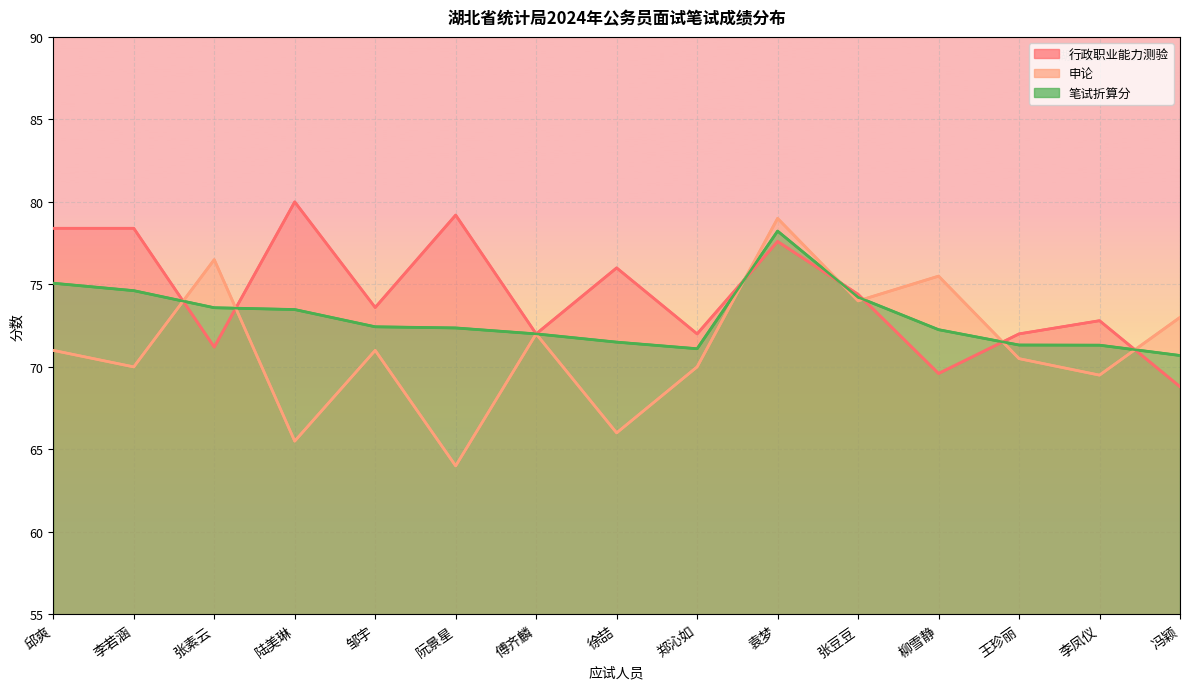

How many data points in 笔试折算分 are less than 72?

5